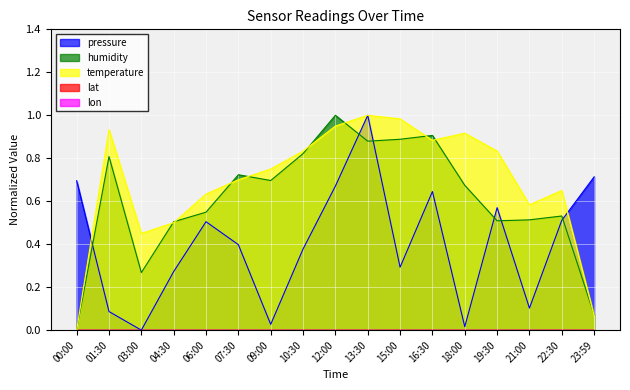

True or false: temperature and humidity cross at least once.

True